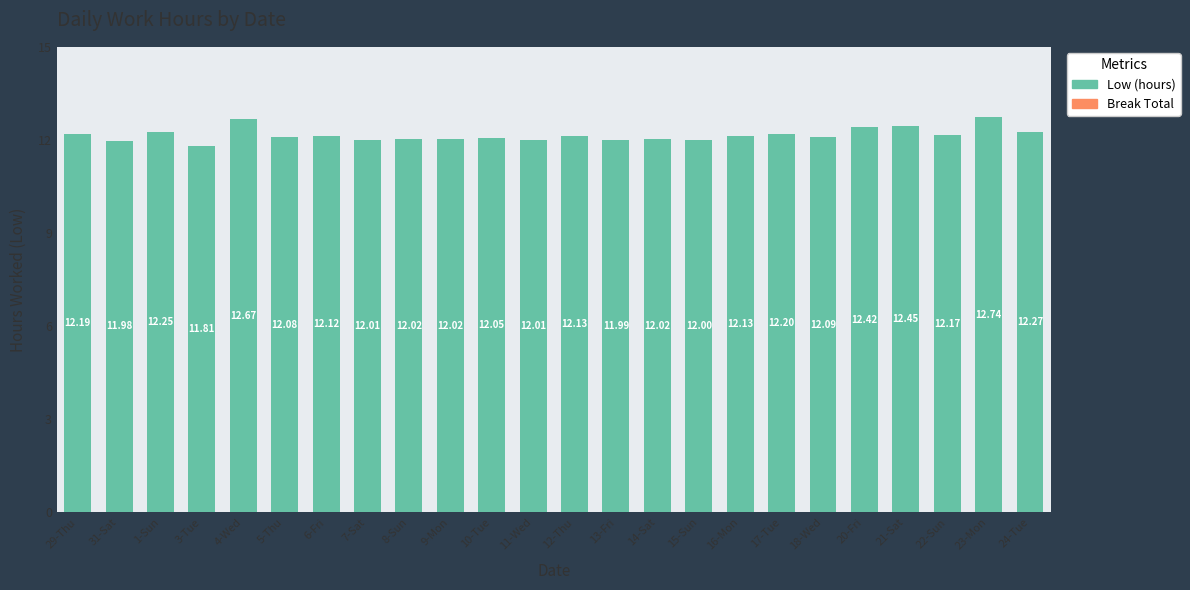

What is the sum of the values at 24-Tue and 8-Sun?

24.3